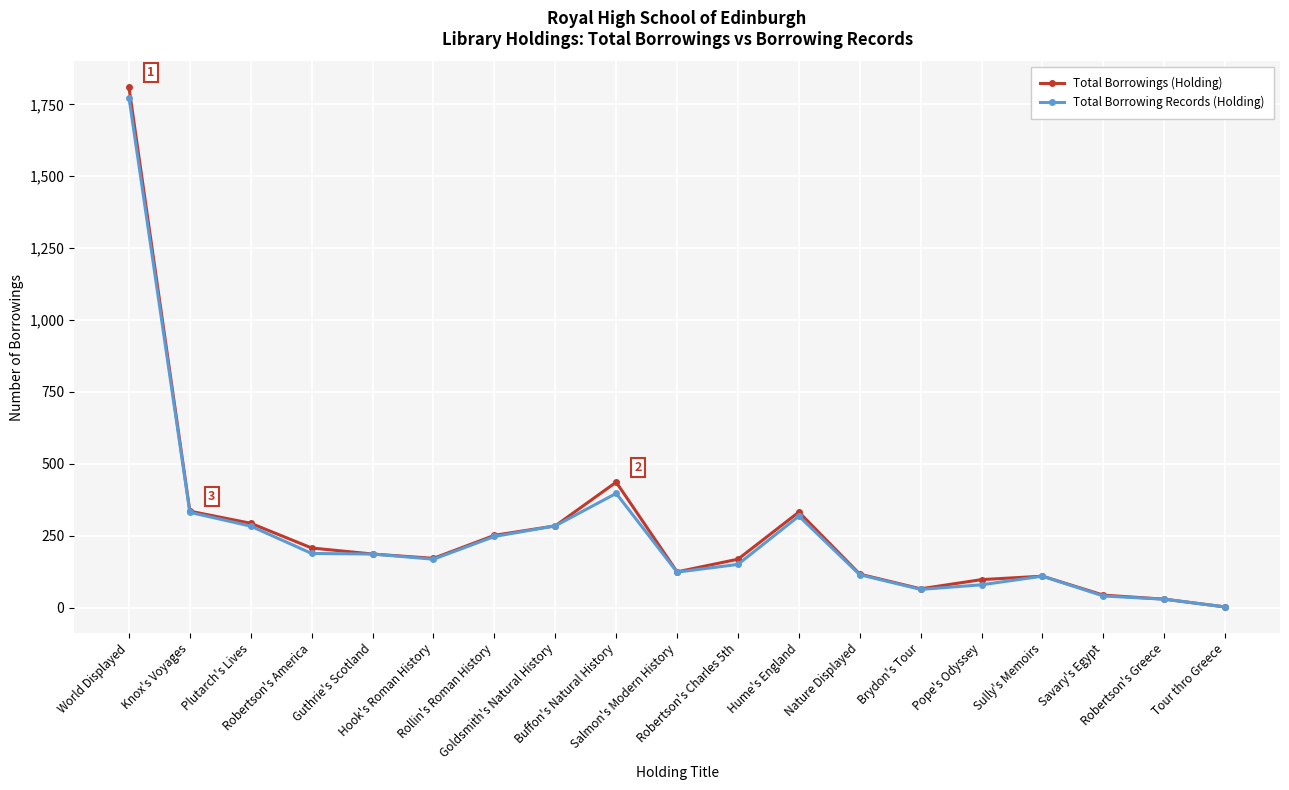

Does the chart display data point markers on the line(s)?

Yes